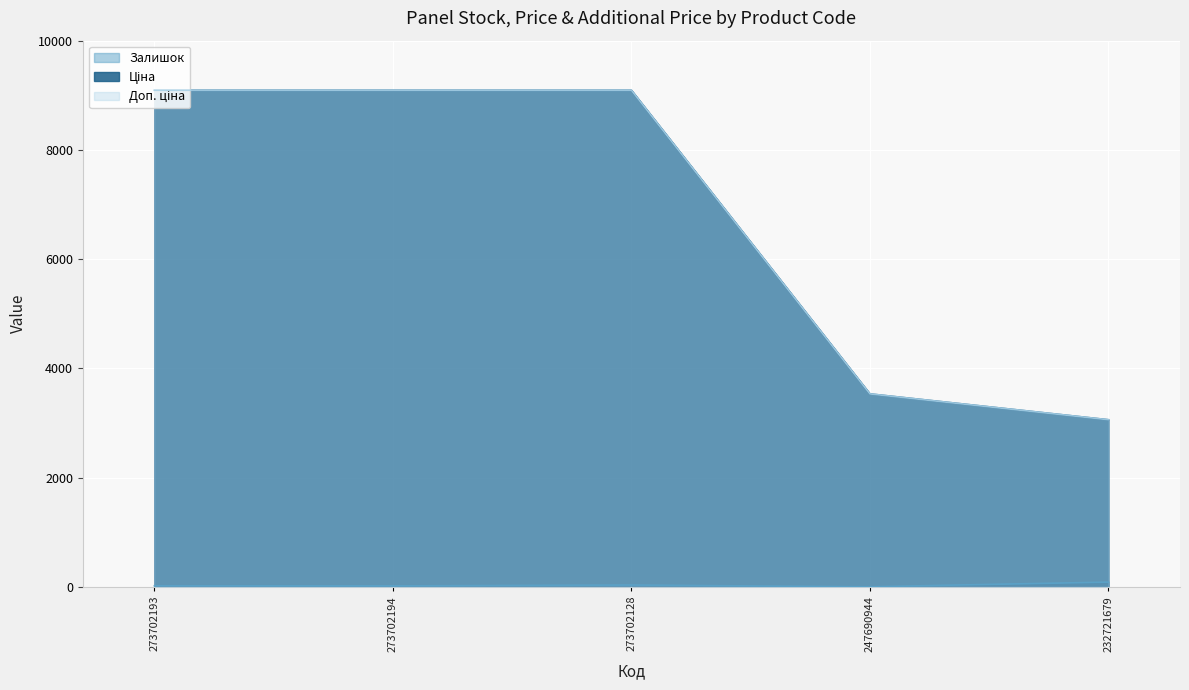

Reading left to right, extract all data points from this chart.

Залишок: 273702193=20.0	273702194=18.0	273702128=33.0	247690944=2.0	232721679=87.0
Ціна: 273702193=9092.0	273702194=9092.0	273702128=9092.0	247690944=3533.1	232721679=3059.7
Доп. ціна: 273702193=9092.0	273702194=9092.0	273702128=9092.0	247690944=3533.1	232721679=3060.0